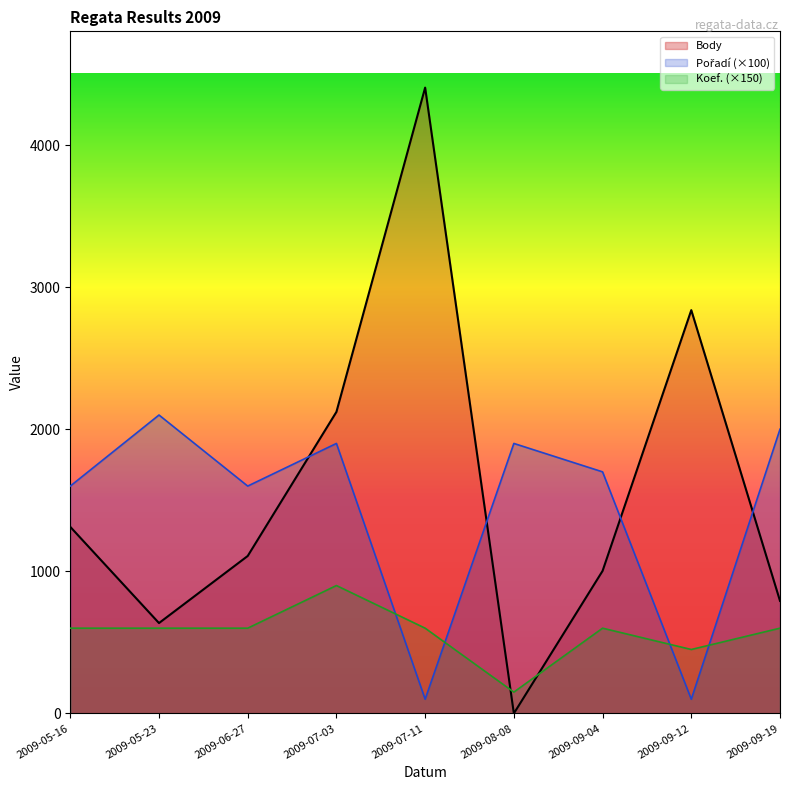

Rank the series by their maximum value, from highest to lowest.

Body, Pořadí (×100), Koef. (×150)